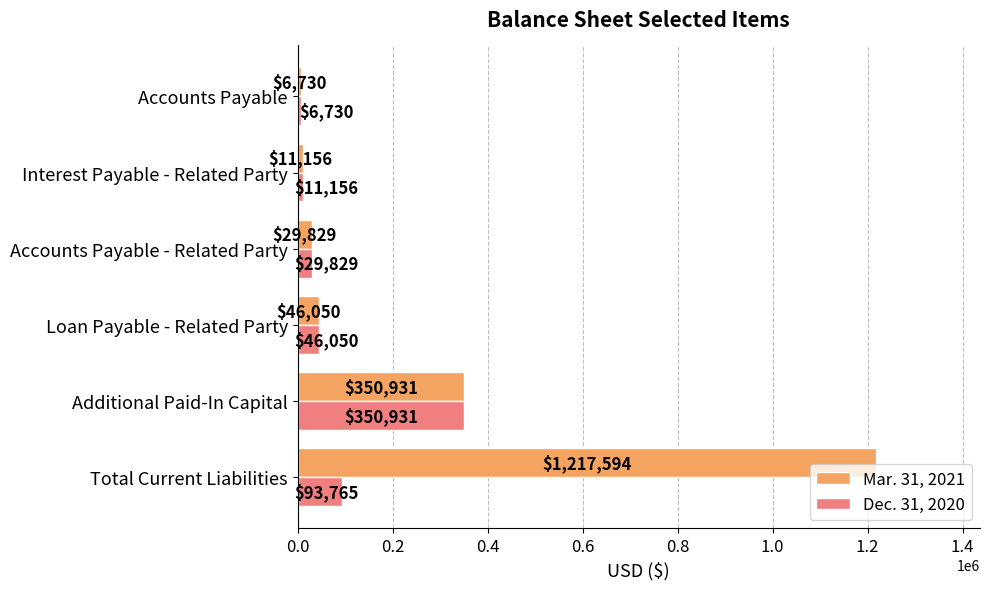

What is the sum of the Dec. 31, 2020 values at Interest Payable - Related Party and Additional Paid-In Capital?

362087